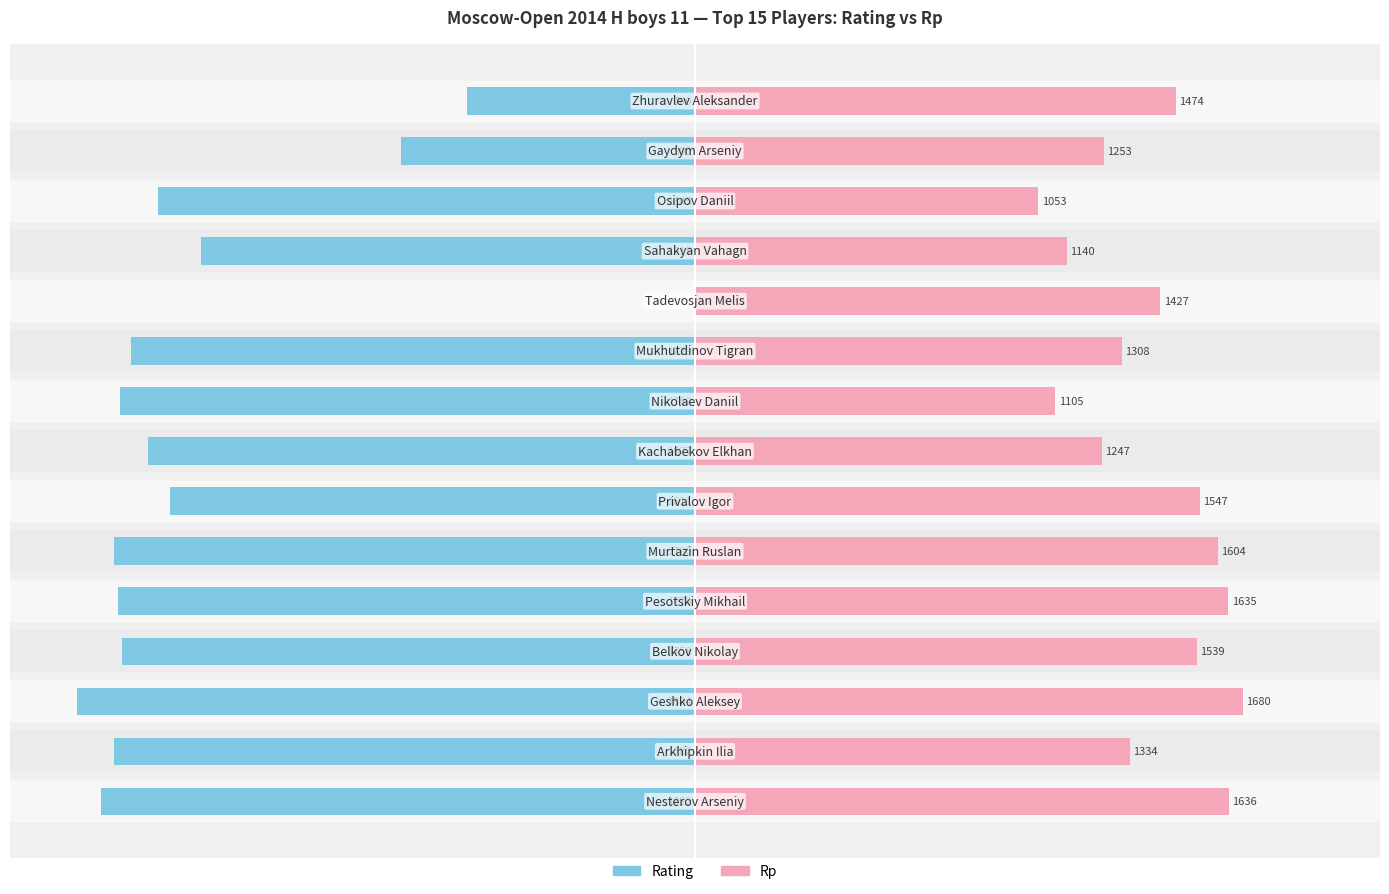

Rank the series by their maximum value, from lowest to highest.

Rating, Rp